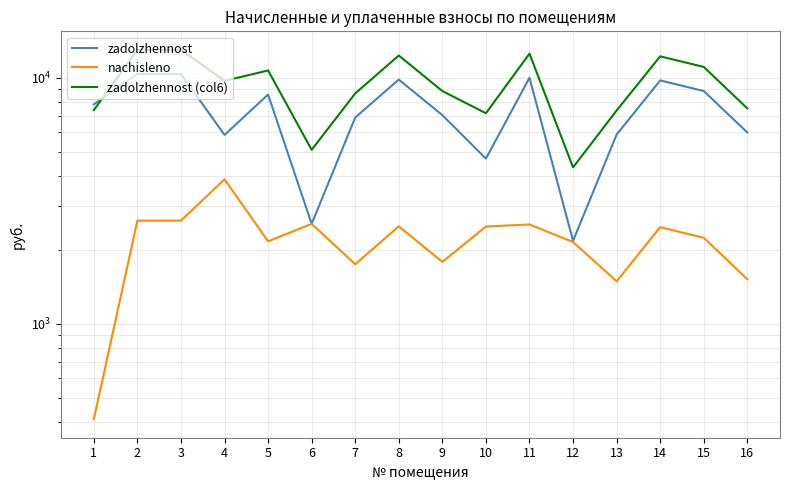

What is the value of the nachisleno point at the 7th from the left?

1744.7